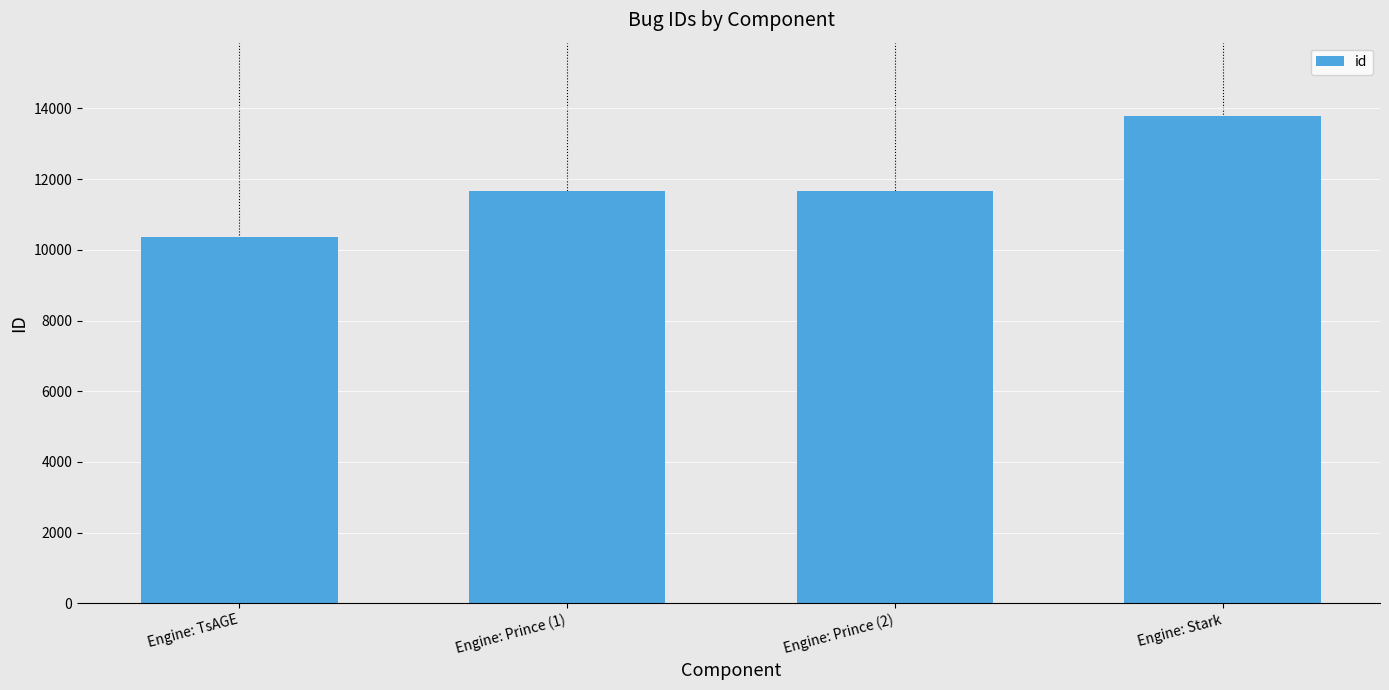

What is the greatest value displayed?

13793